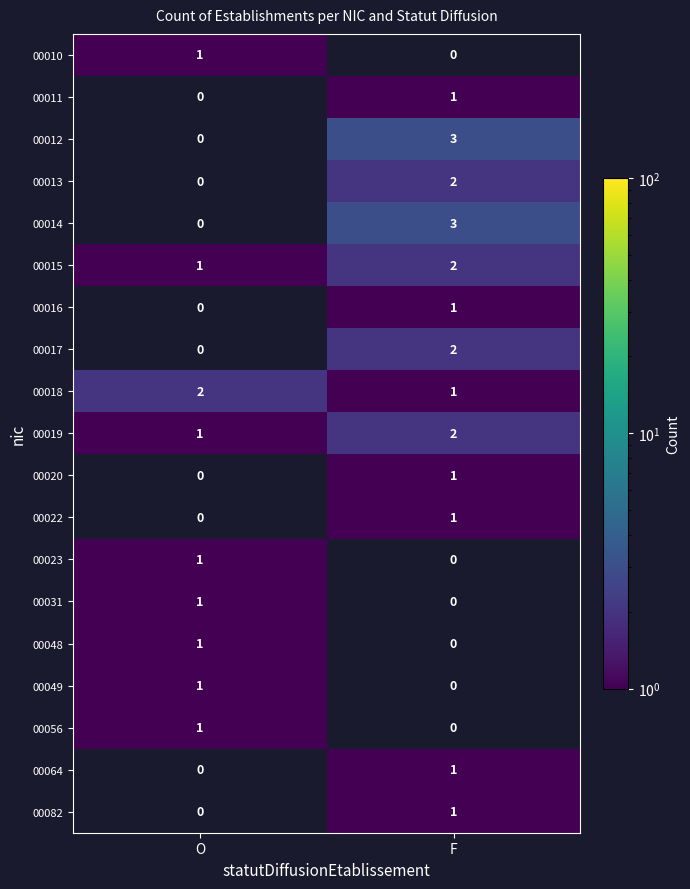

At which label does 00015 reach its minimum?

O